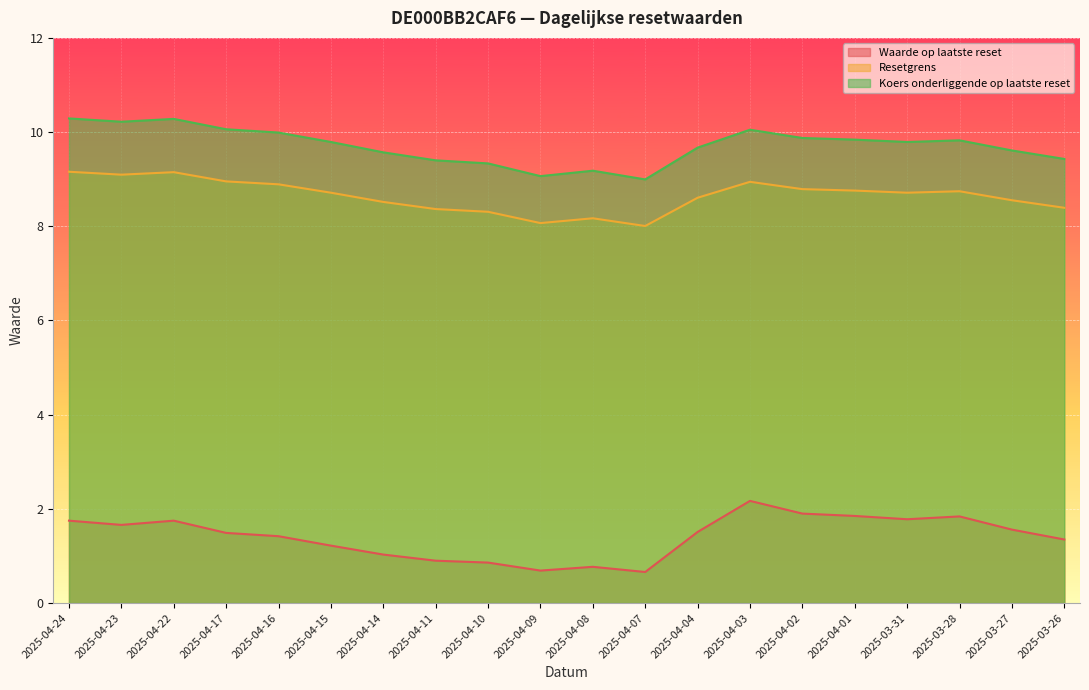

The value of Koers onderliggende op laatste reset at 2025-04-01 is 9.8. True or false?

True